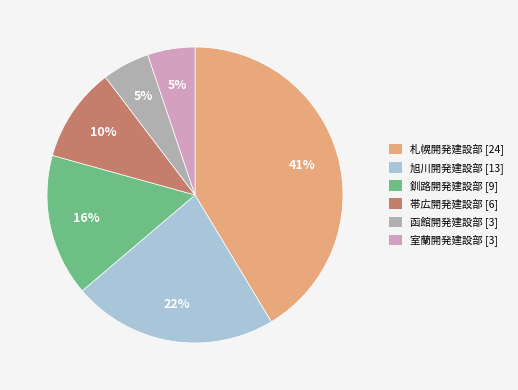

To the nearest percent, what is the difference between the largest and smallest slice percentages?

36%